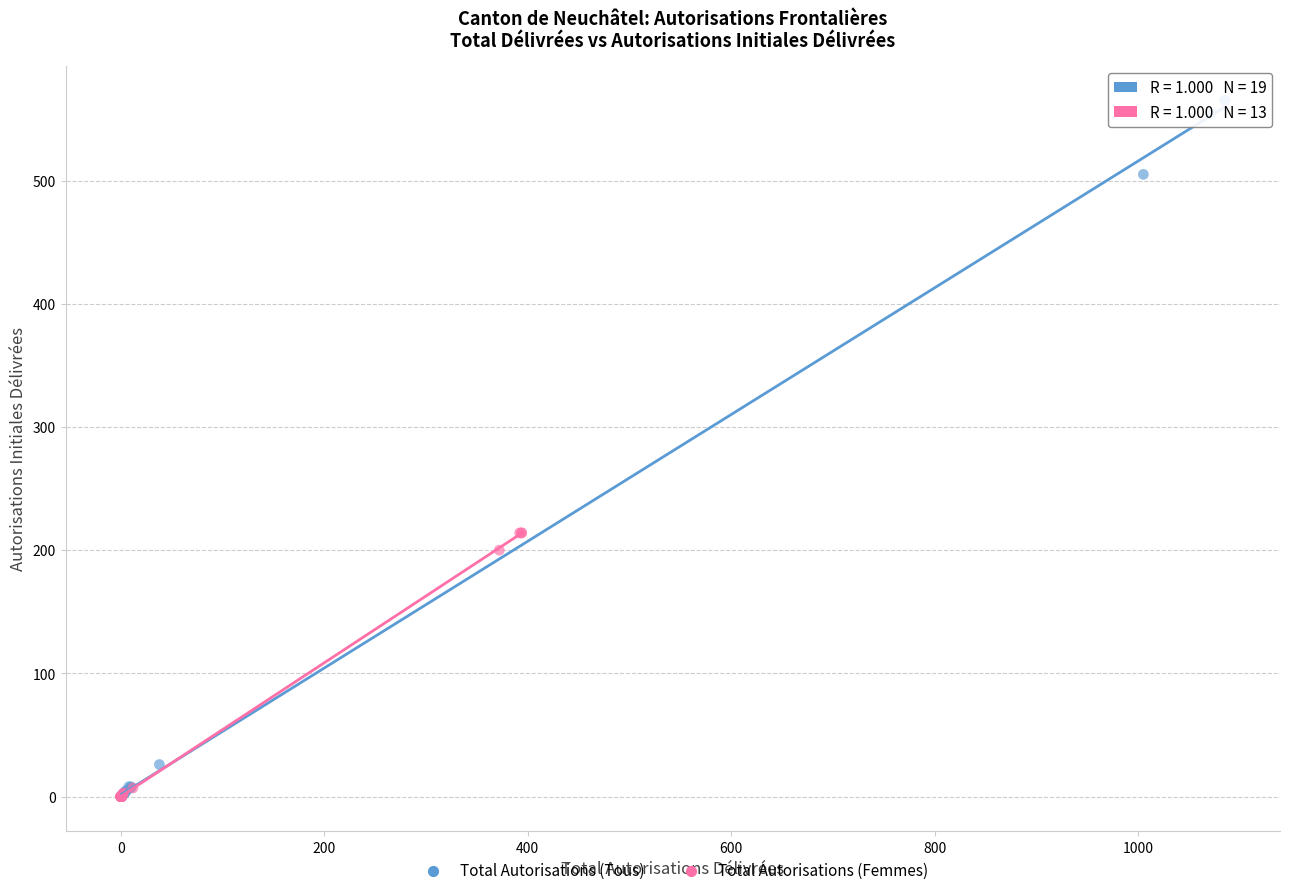

Which series contains the highest Y value?

Total Autorisations (Tous)